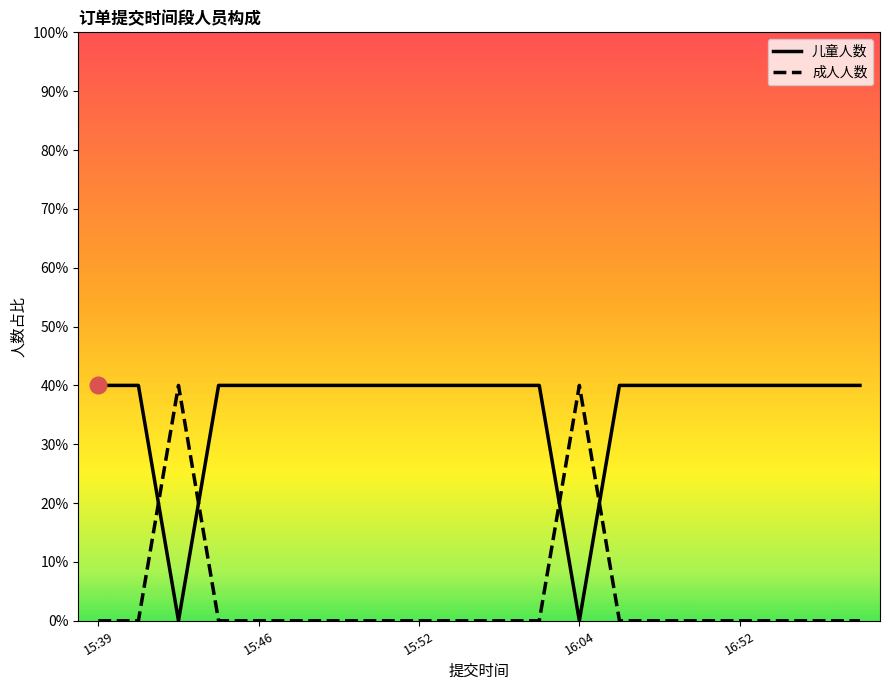

At how many categories does at least one series exceed 0?

20